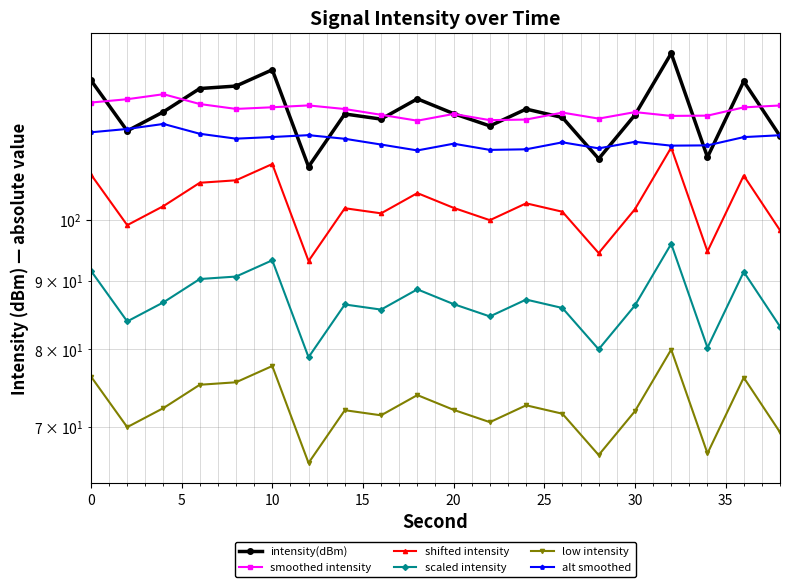

Count the number of categories in the chart.

20